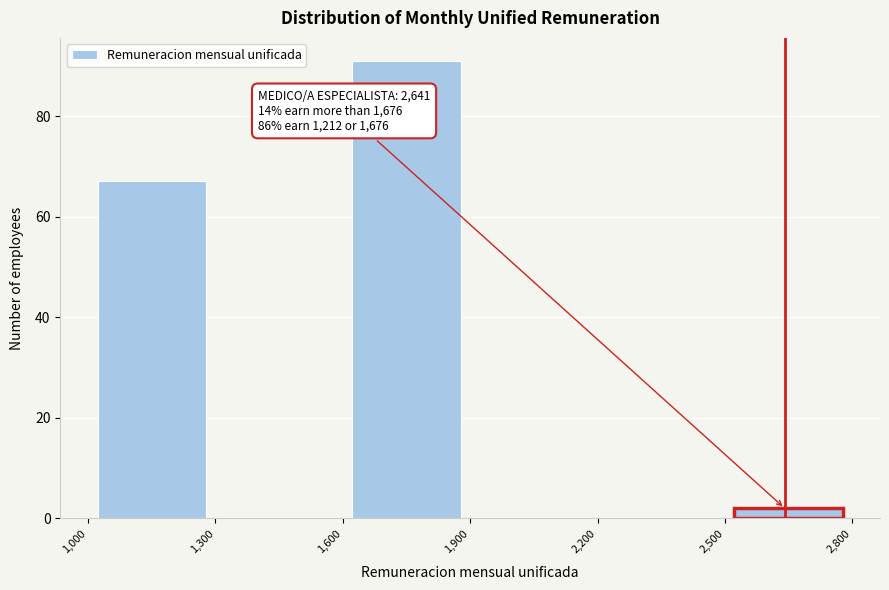

Which range on the x-axis has the tallest bar?

1,600 to 1,900